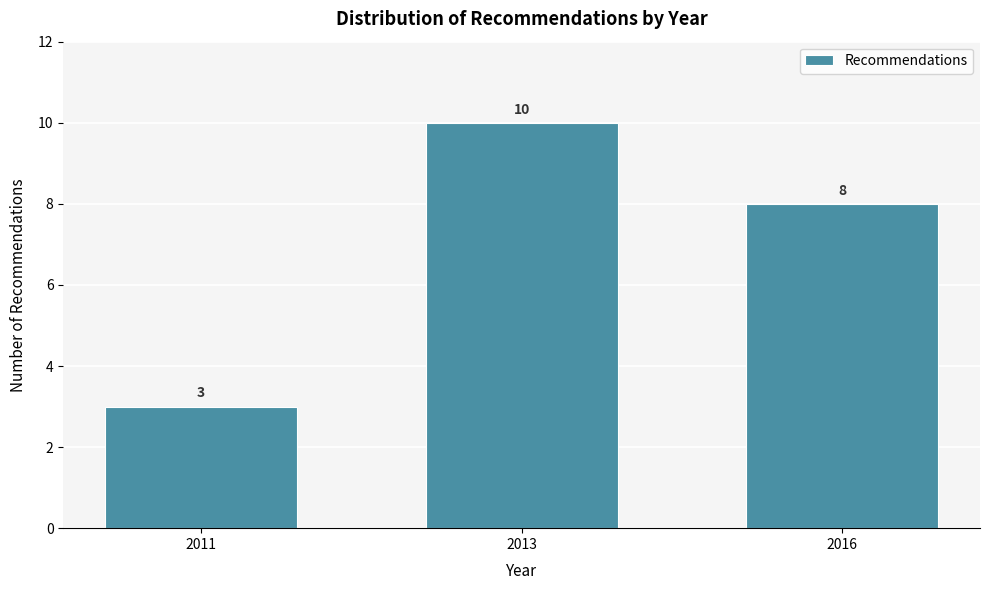

Reading left to right, list all the values displayed in this chart.

2011=3	2013=10	2016=8